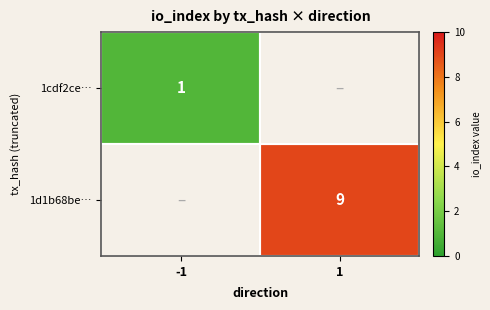

The value of 1d1b68be… at 1 is 9. True or false?

True